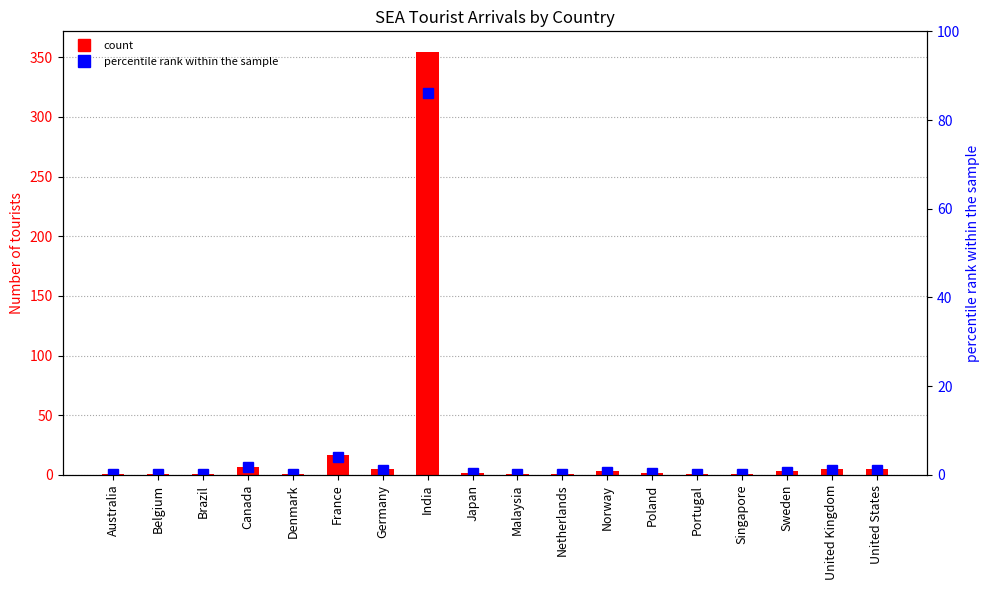

What is the average value of the percentile rank within the sample series?

5.6